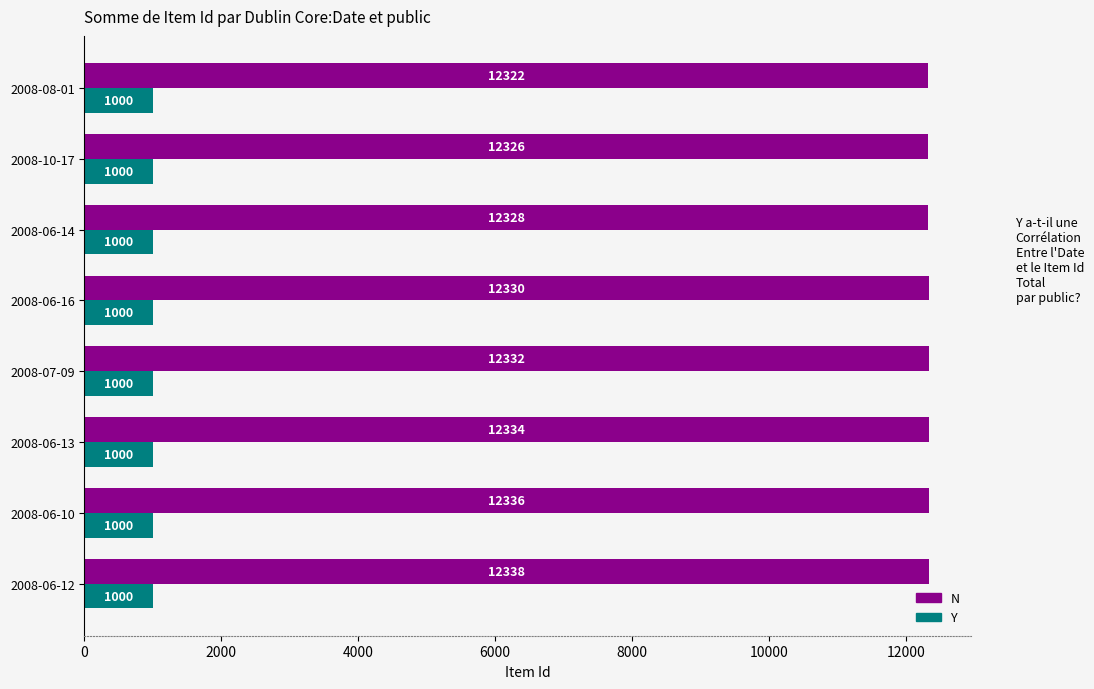

Between 2008-07-09 and 2008-08-01, which series saw the biggest shift?

N